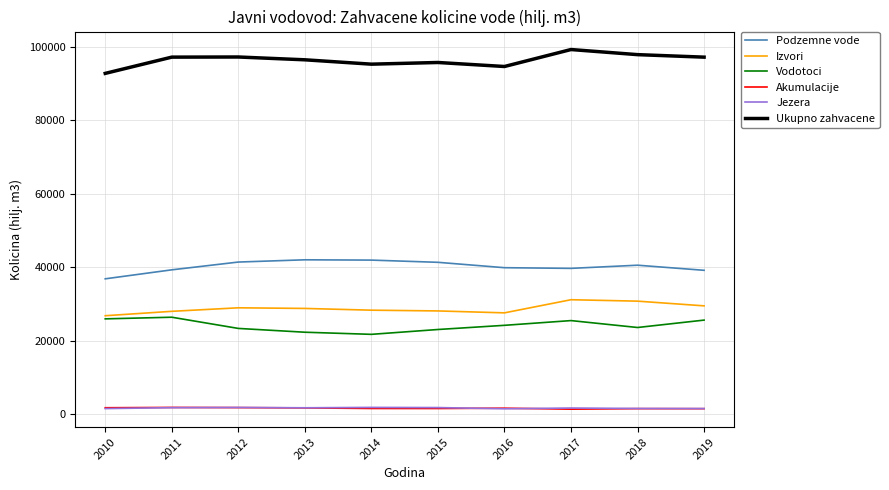

At which label does Podzemne vode first exceed 40563?

2012